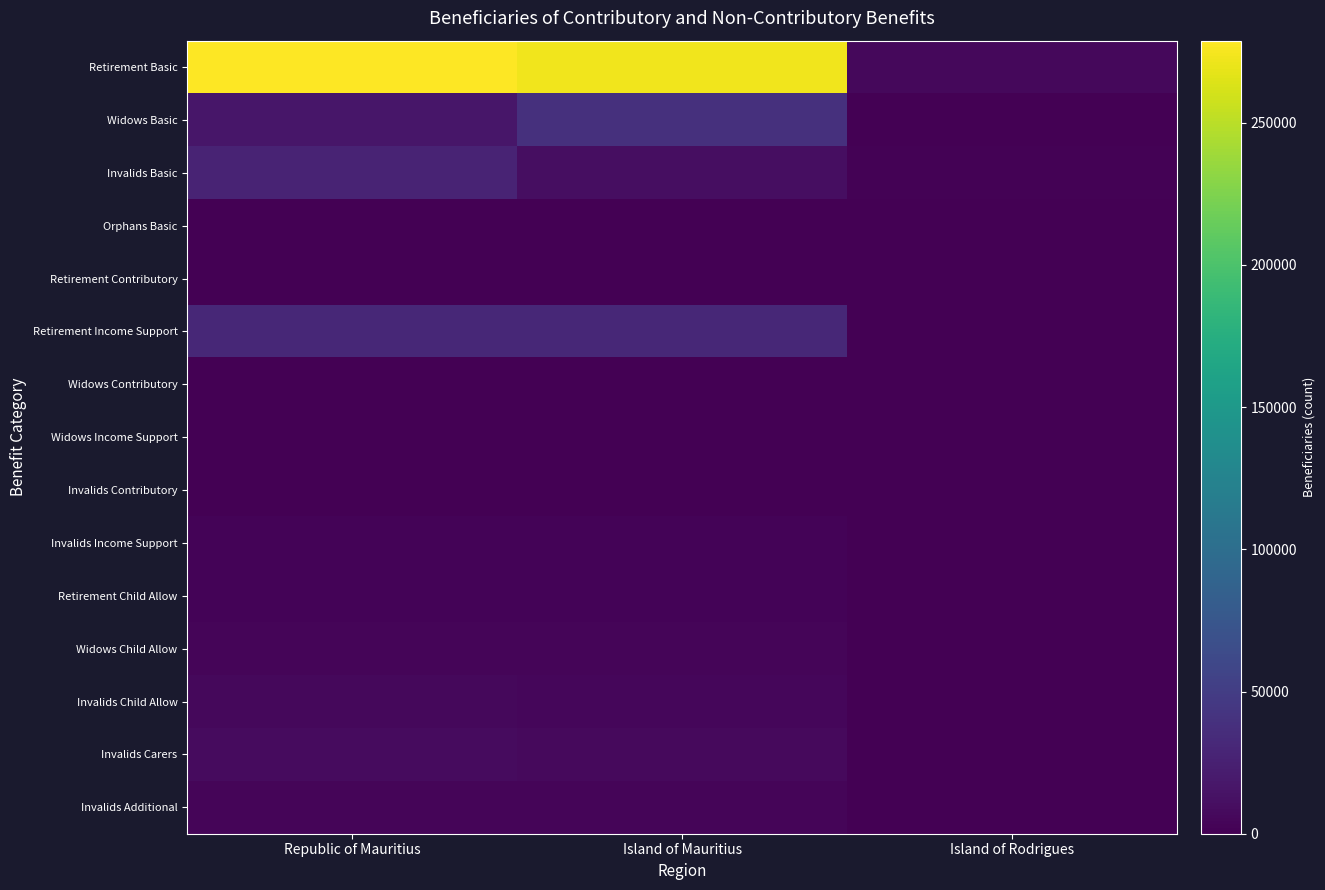

Reading right to left, list all the values displayed in this chart.

Retirement Basic: Island of Rodrigues=6205	Island of Mauritius=272655	Republic of Mauritius=278860
Widows Basic: Island of Rodrigues=370	Island of Mauritius=38339	Republic of Mauritius=16489
Invalids Basic: Island of Rodrigues=1621	Island of Mauritius=10431	Republic of Mauritius=27631
Orphans Basic: Island of Rodrigues=47	Island of Mauritius=237	Republic of Mauritius=420
Retirement Contributory: Island of Rodrigues=11	Island of Mauritius=860	Republic of Mauritius=871
Retirement Income Support: Island of Rodrigues=417	Island of Mauritius=31024	Republic of Mauritius=31441
Widows Contributory: Island of Rodrigues=0	Island of Mauritius=11	Republic of Mauritius=11
Widows Income Support: Island of Rodrigues=27	Island of Mauritius=869	Republic of Mauritius=896
Invalids Contributory: Island of Rodrigues=1	Island of Mauritius=172	Republic of Mauritius=173
Invalids Income Support: Island of Rodrigues=107	Island of Mauritius=2336	Republic of Mauritius=2443
Retirement Child Allow: Island of Rodrigues=170	Island of Mauritius=2543	Republic of Mauritius=2713
Widows Child Allow: Island of Rodrigues=191	Island of Mauritius=3896	Republic of Mauritius=4087
Invalids Child Allow: Island of Rodrigues=746	Island of Mauritius=5427	Republic of Mauritius=6173
Invalids Carers: Island of Rodrigues=824	Island of Mauritius=7483	Republic of Mauritius=8307
Invalids Additional: Island of Rodrigues=248	Island of Mauritius=3402	Republic of Mauritius=3650